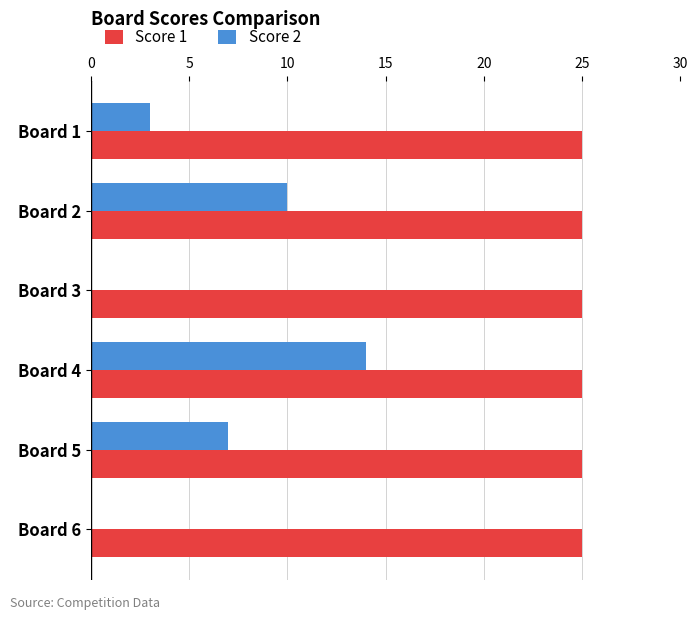

What is the sum of the Score 1 values at Board 2 and Board 1?

50